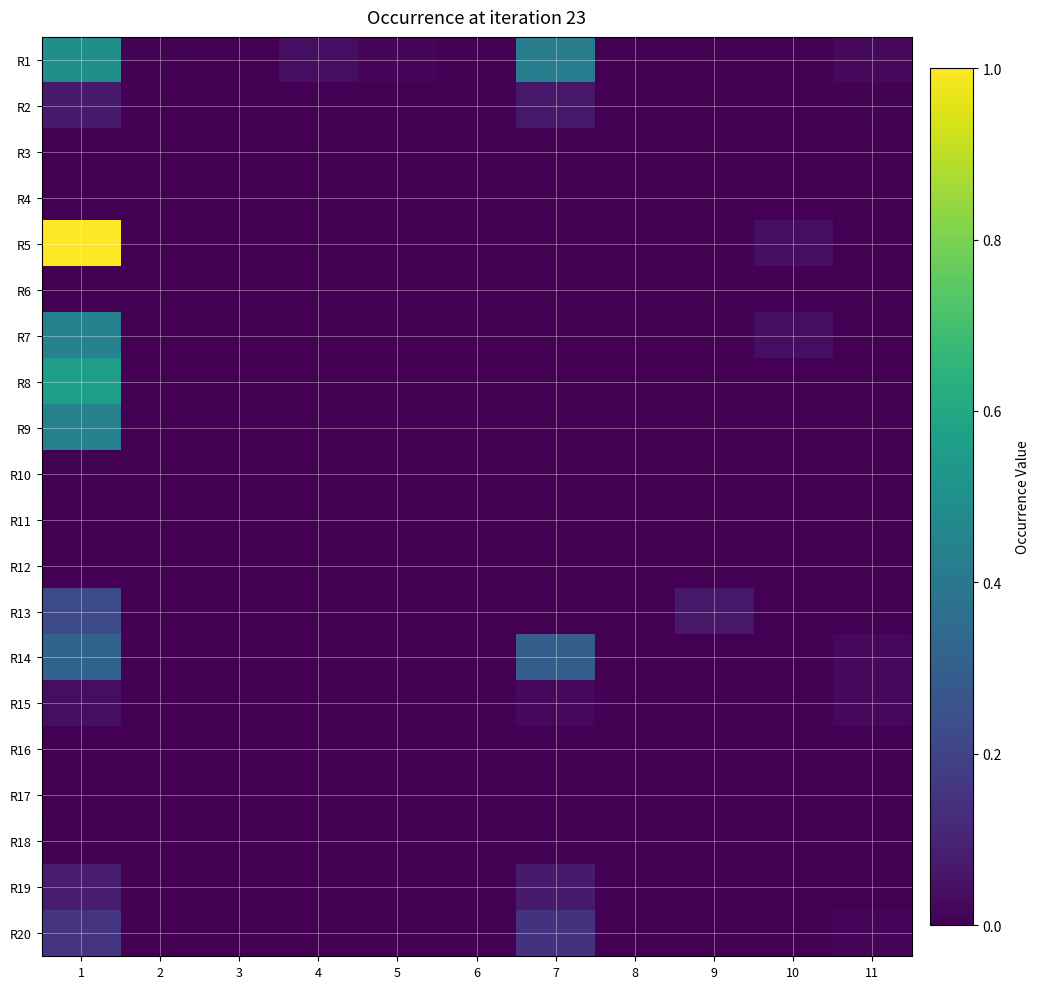

How many categories are shown in the chart?

11